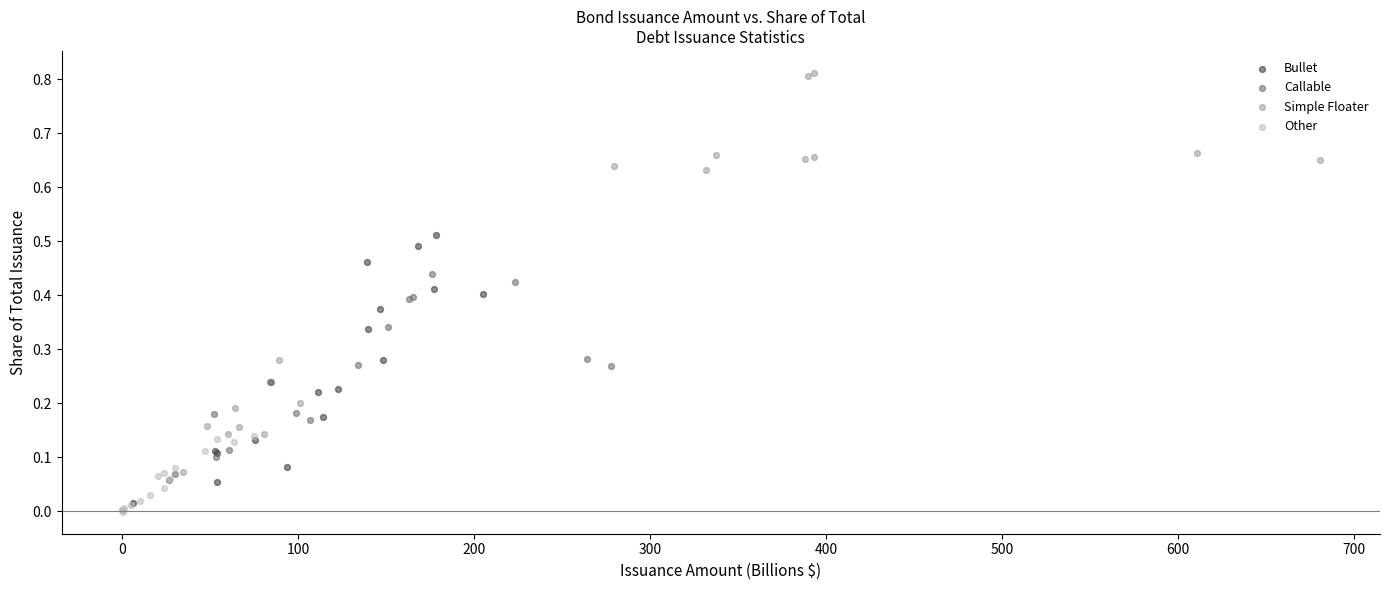

Which series has the largest Y range (max minus min)?

Simple Floater